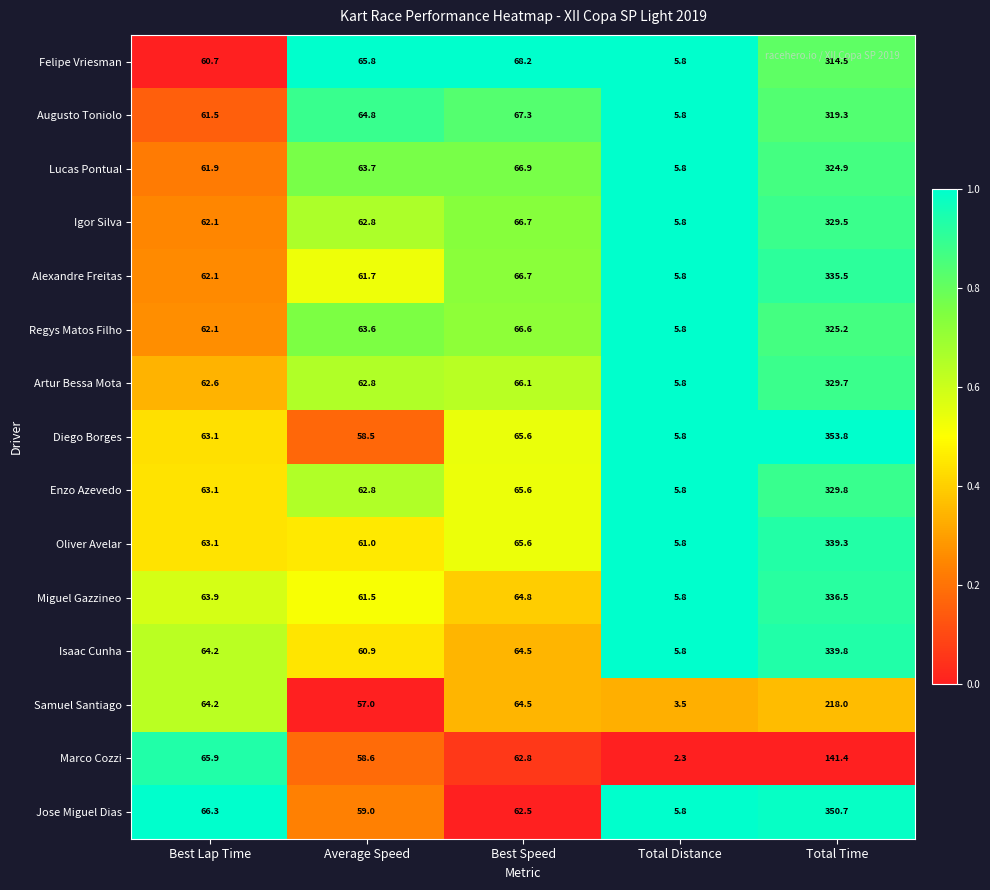

True or false: Lucas Pontual has a value of 92.0 at Average Speed.

False